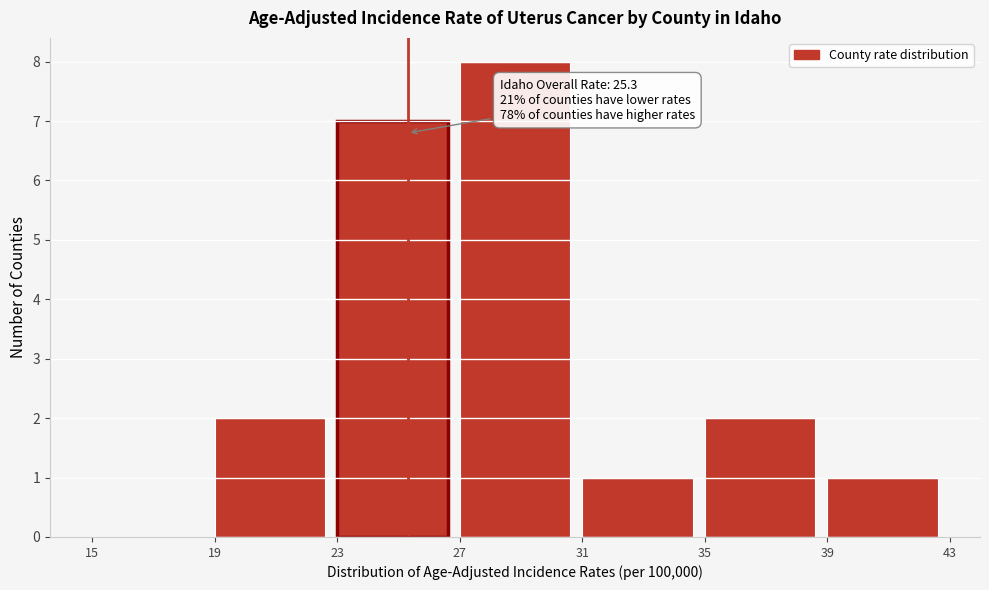

Which range on the x-axis has the tallest bar?

27 to 31